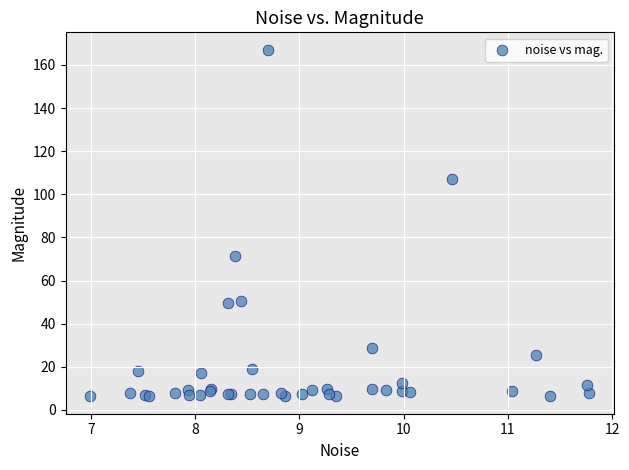

What Y value in the scatter plot is closest to 86?

71.3